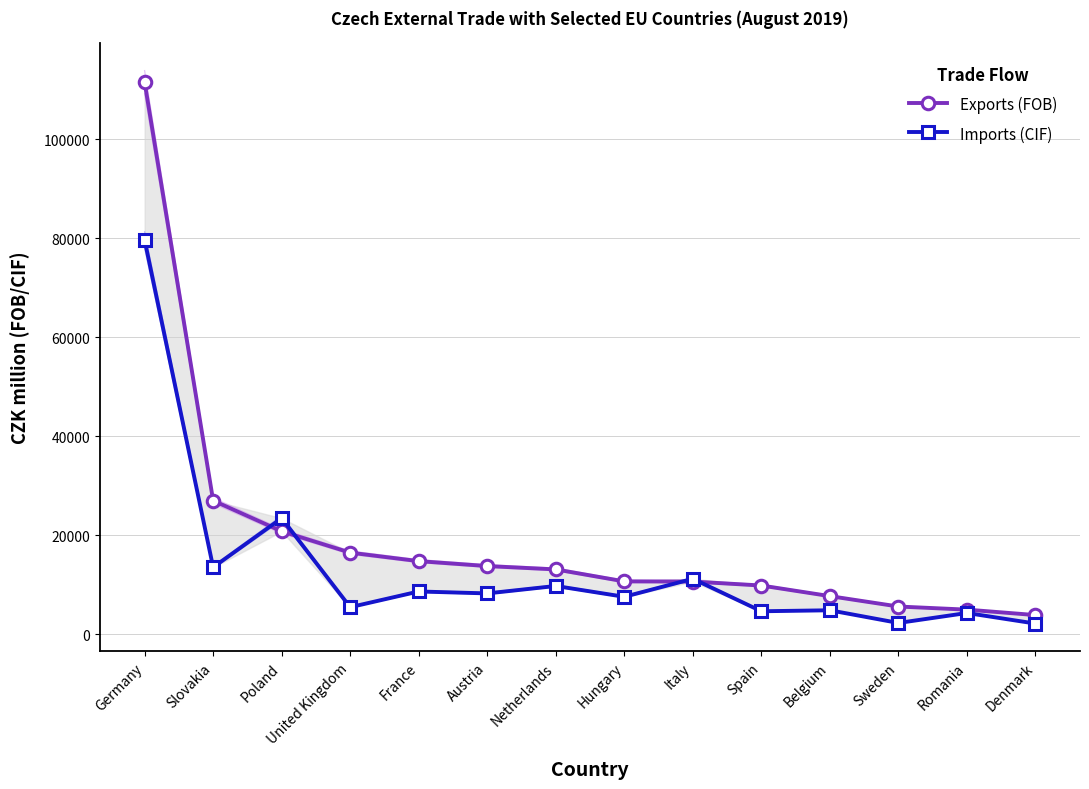

What is the difference between the maximum and minimum values in the Imports (CIF) series?

77506